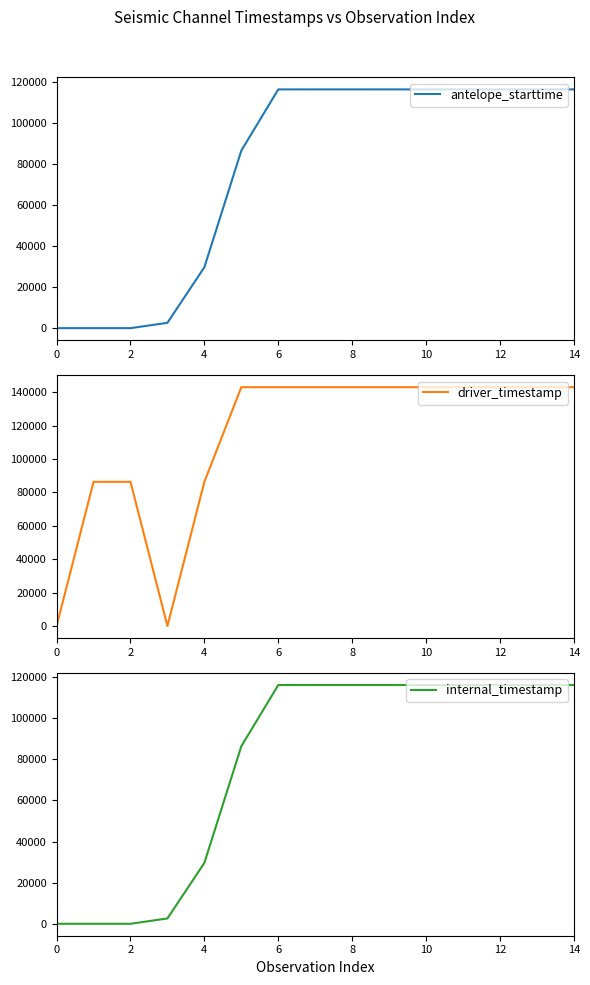

What is the difference between the maximum and minimum values in the internal_timestamp series?

116194.9